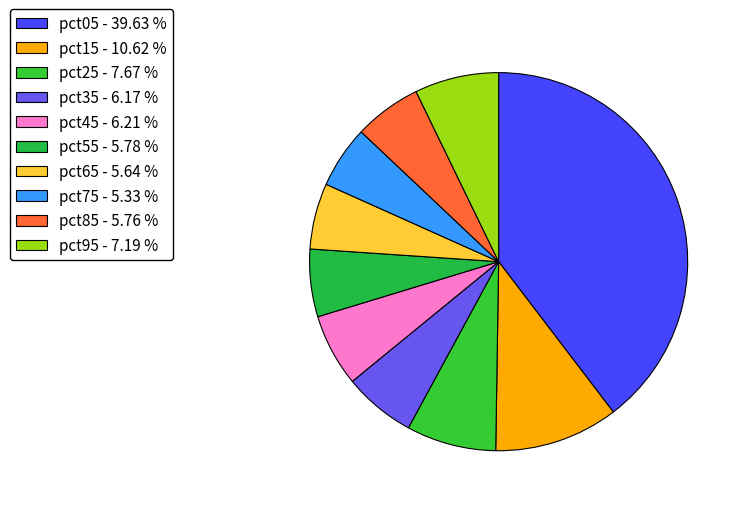

How many slices are in this pie chart?

10